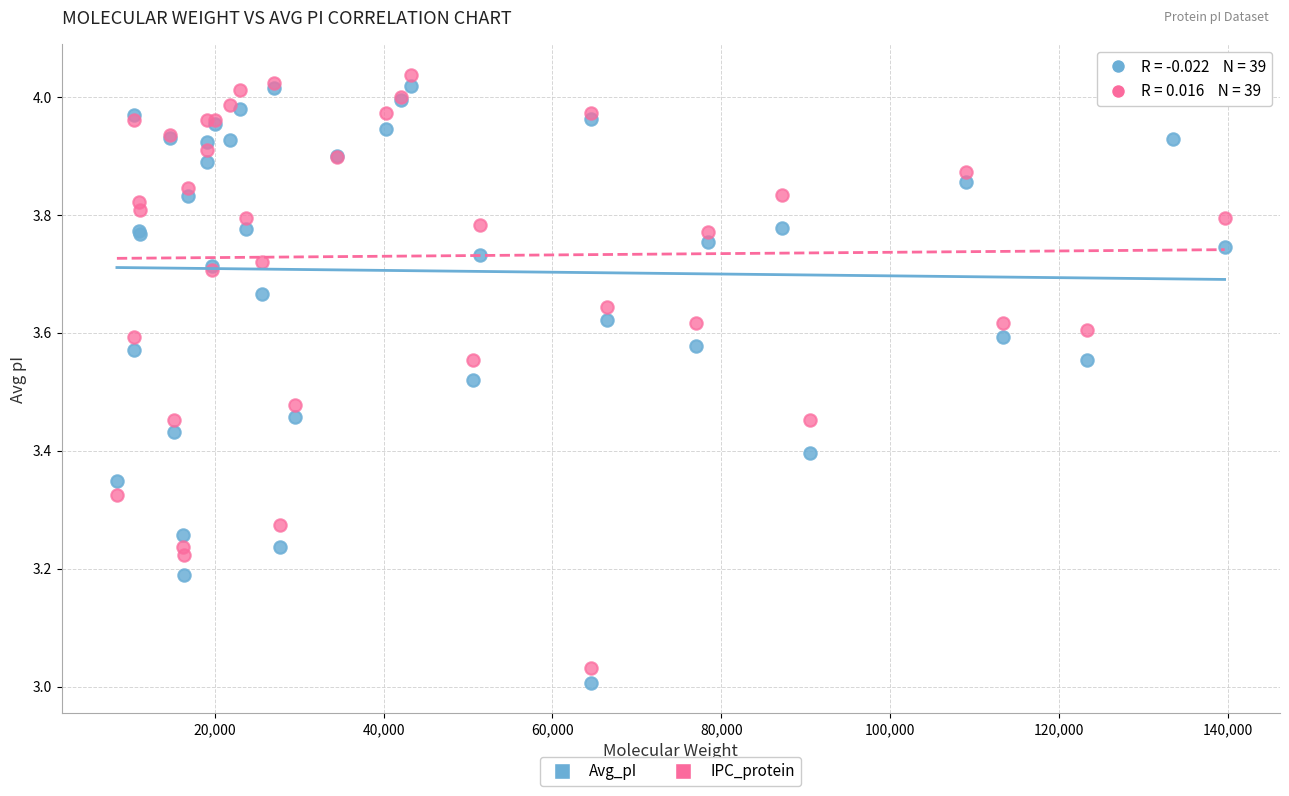

Which series reaches the minimum Y coordinate?

Avg_pI